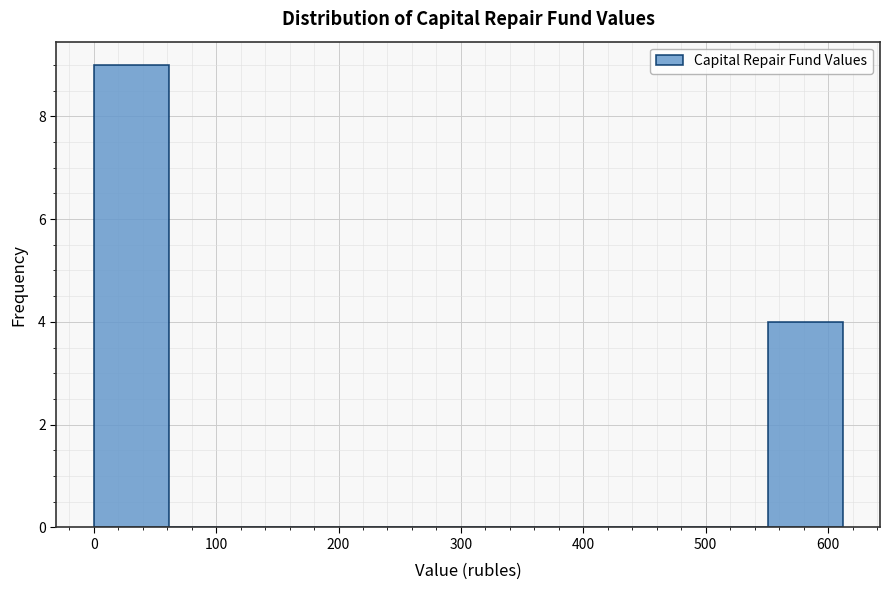

Over which range of the x-axis is the bar tallest?

0 to 60